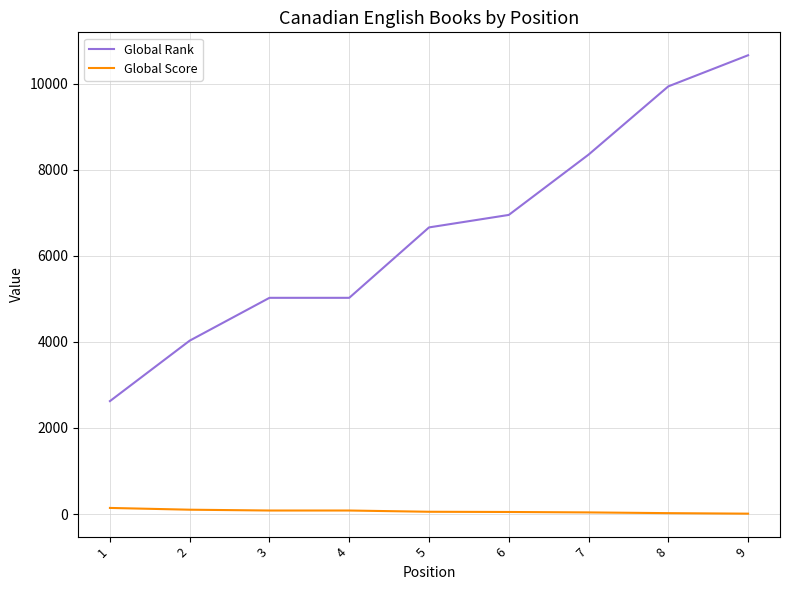

What is the maximum value shown in the chart?

10660